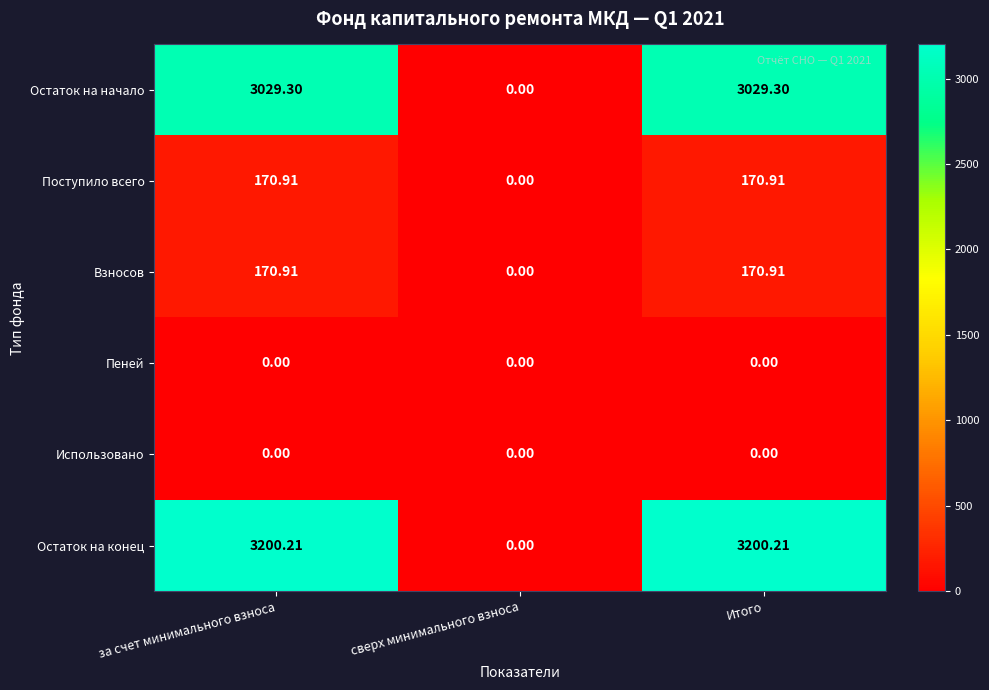

At which label is Взносов closest to 85?

сверх минимального взноса